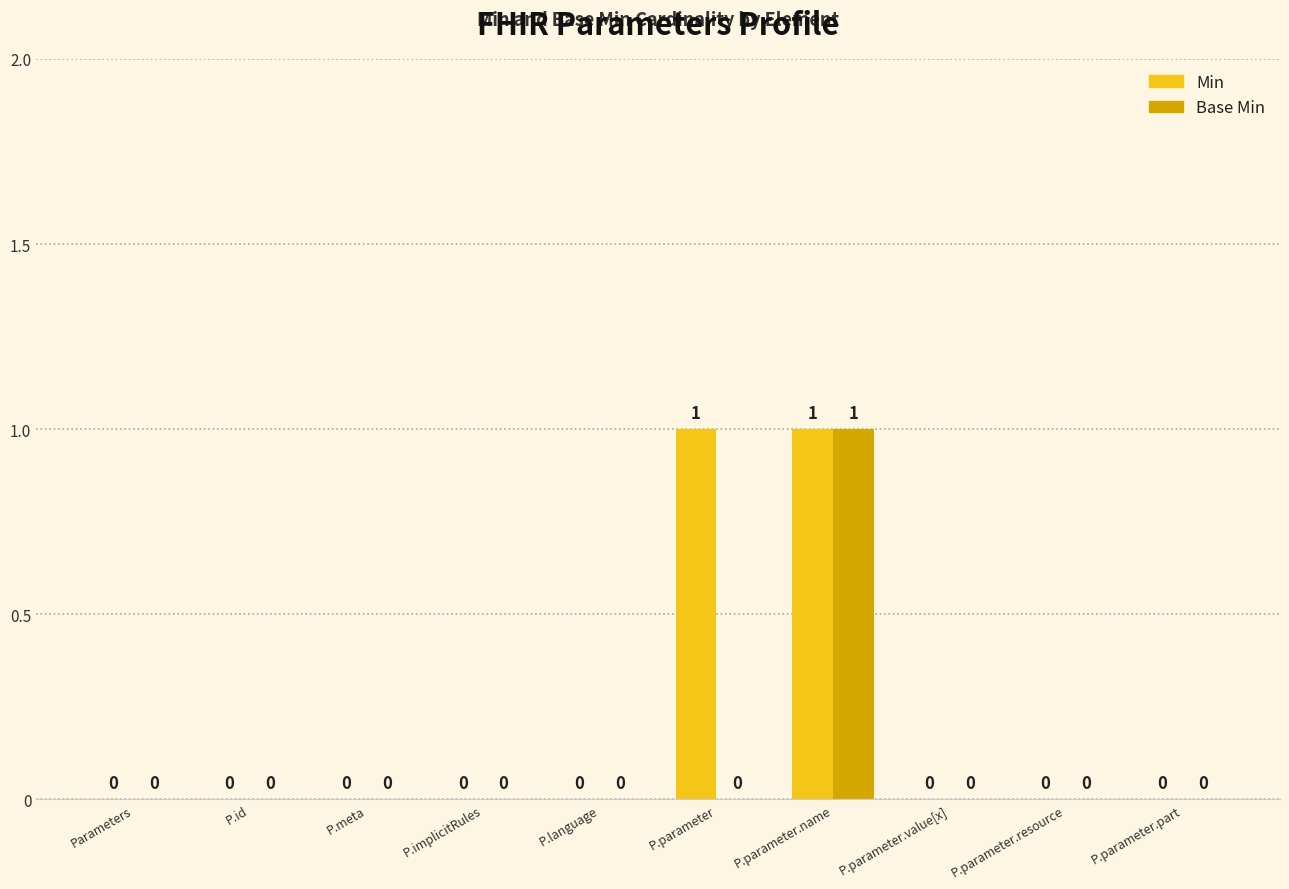

How many values in the Base Min series exceed 0?

1